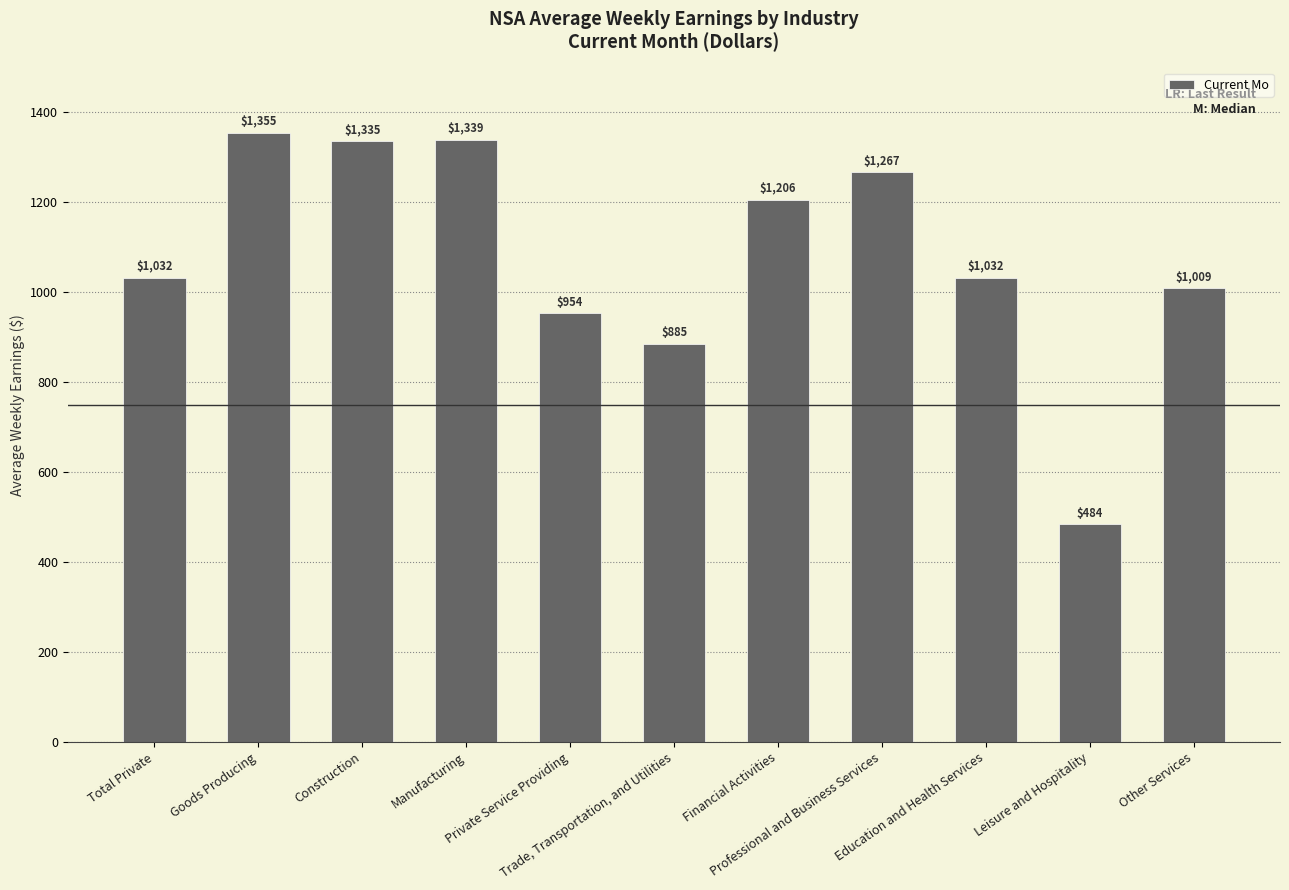

What is the label of the 8th bar from the right?

Manufacturing